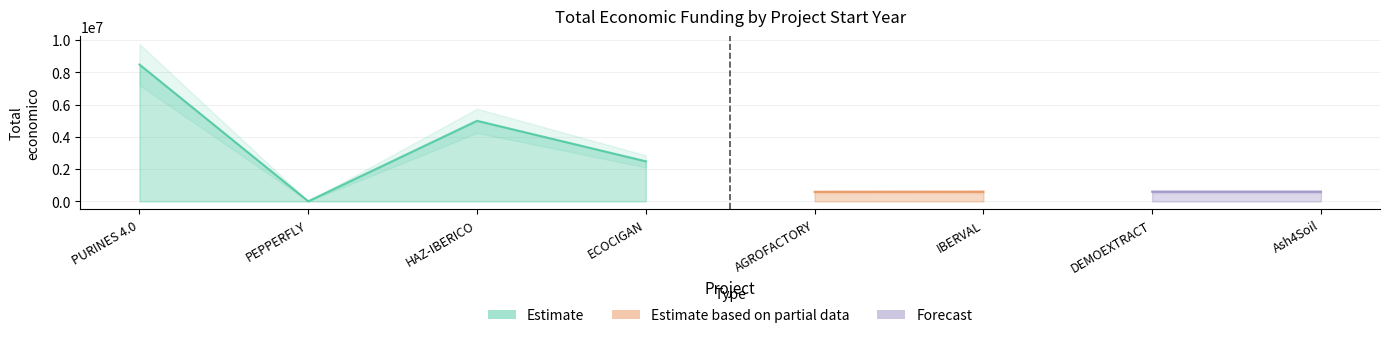

What is the sum of all Total economico values?

18361123